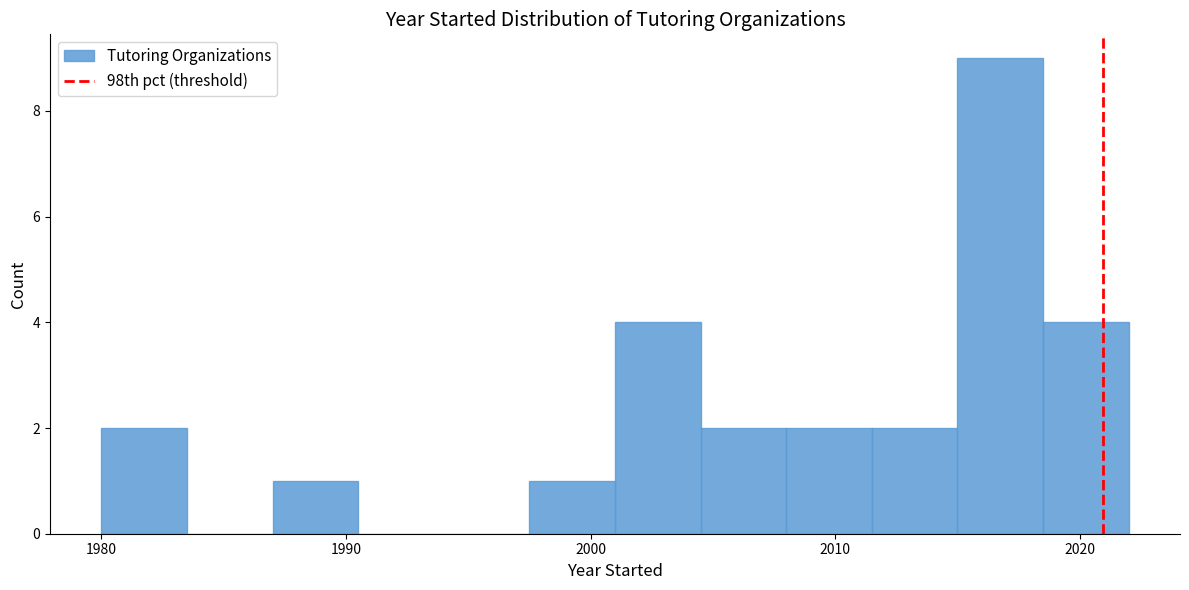

Read against the x-axis, roughly where is the centre of the tallest bar?

2017